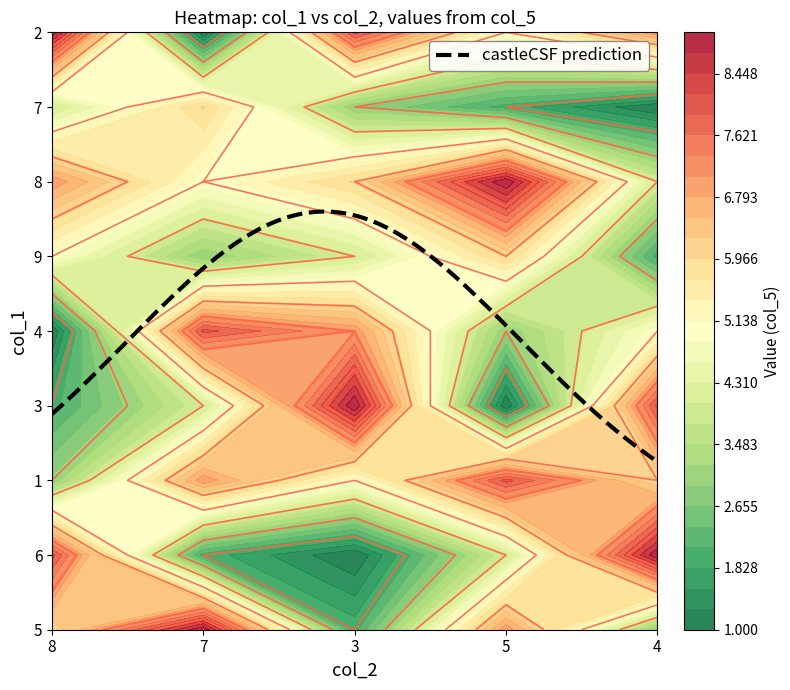

What is the difference between the maximum and second lowest values in the 5 series?

6